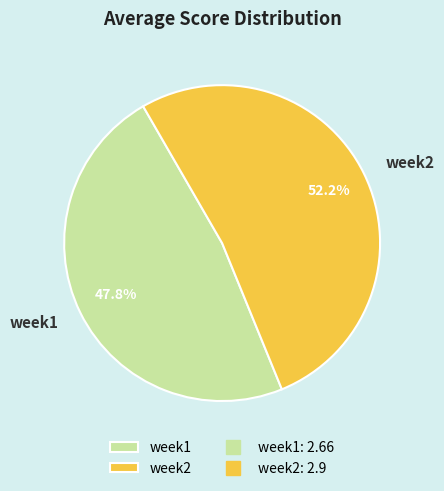

To the nearest percent, what percentage of the pie is week2?

52%